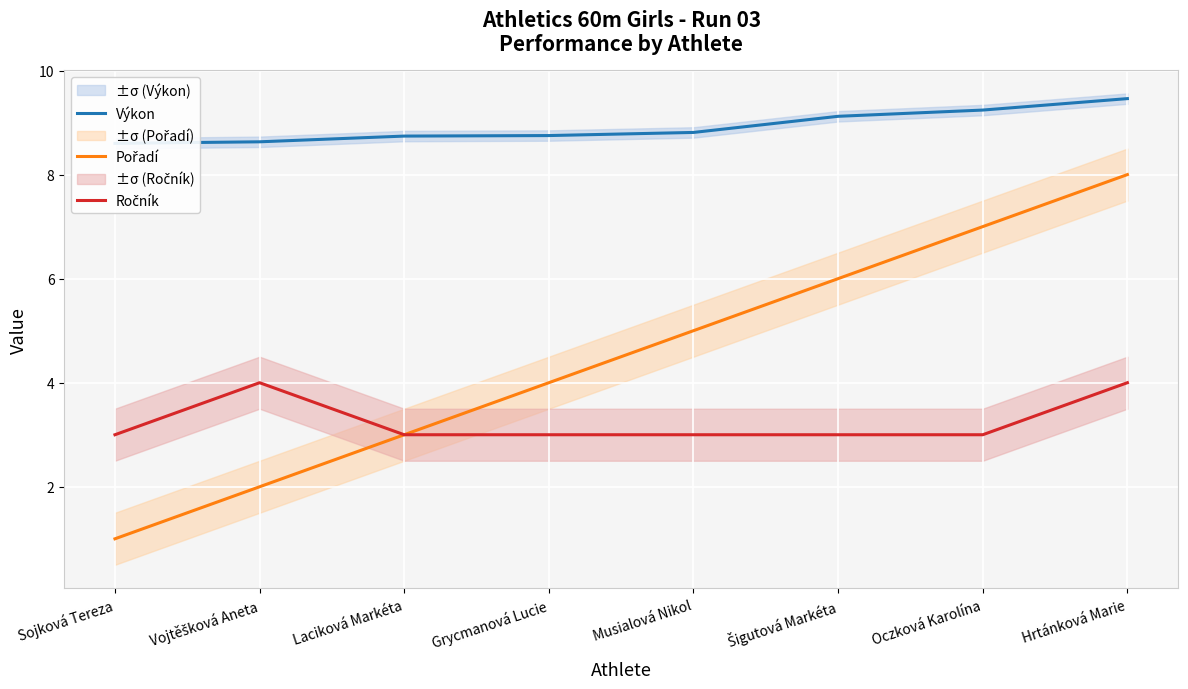

What position from the right is Oczková Karolína?

2